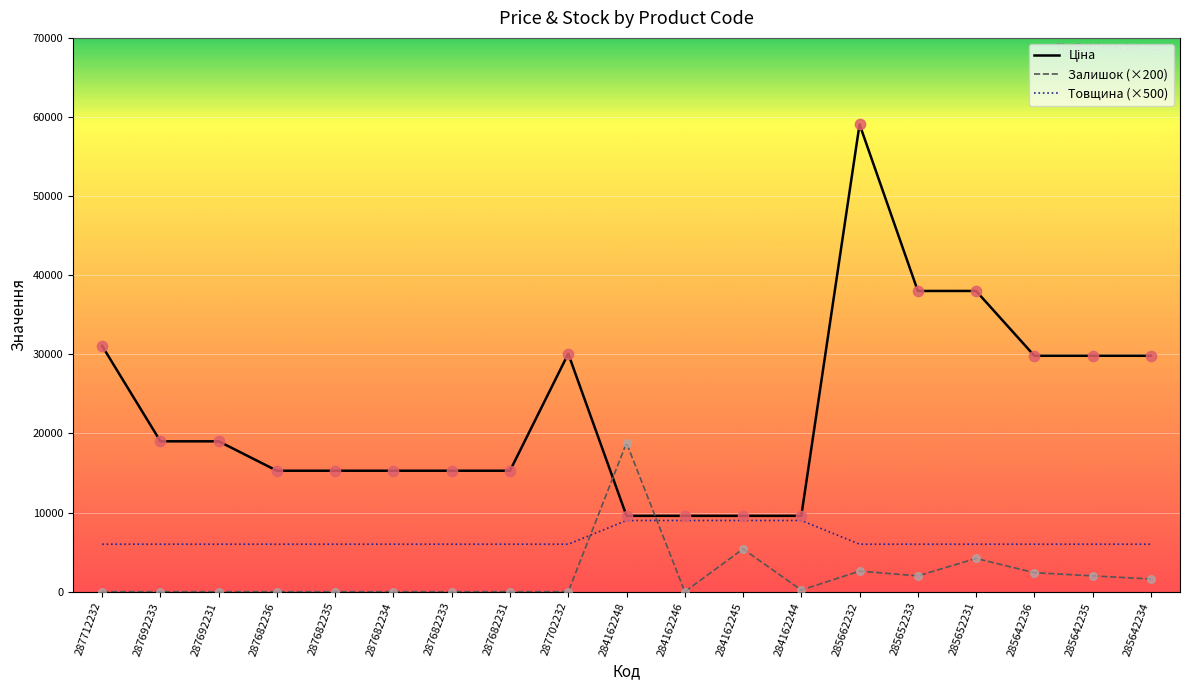

What is the difference between the highest and lowest values at 287682233?

15288.0